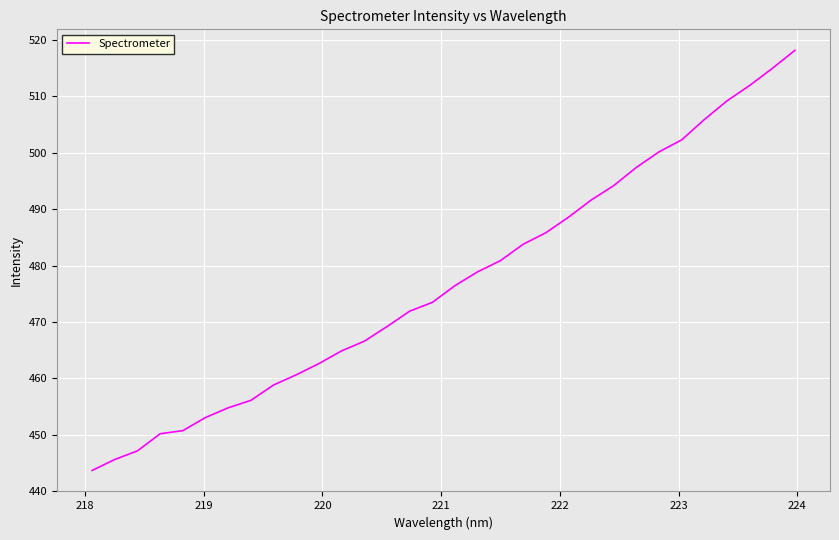

How many lines are shown in the chart?

1